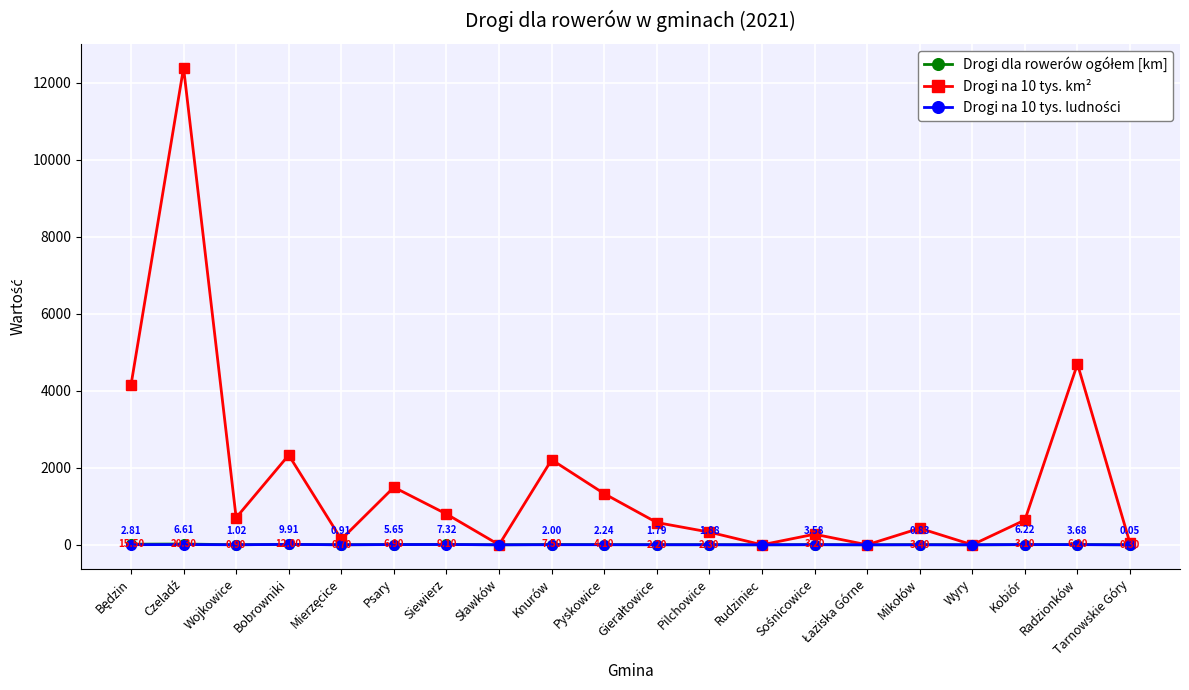

What is the total value across all series at Kobiór?

652.6